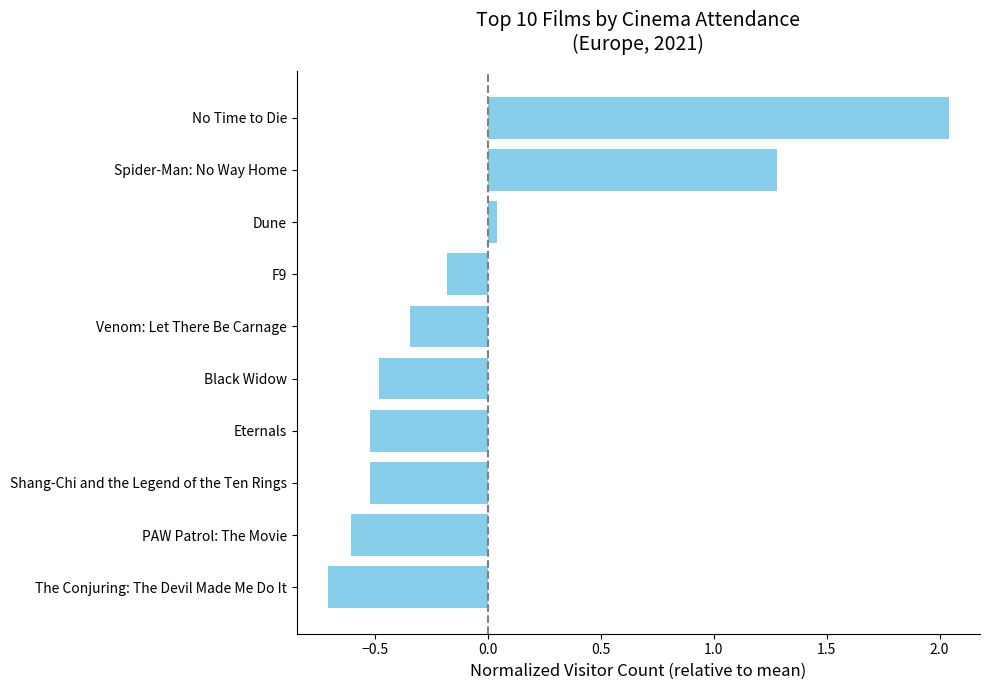

How many distinct data groups are displayed?

1